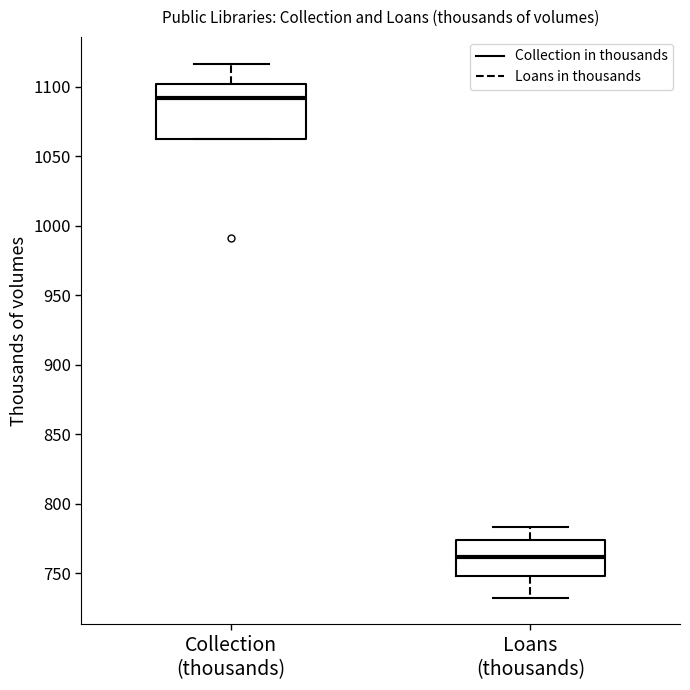

Reading left to right, transcribe this box plot: for each box, give where its median line is, the range the box spans, and where its two whiskers end, as read against the y-axis. The values are not printed on the chart, so give them approximately, as read against the axis.

Collection (thousands): median 1090, box 1065 to 1100, whiskers 1065 to 1115
Loans (thousands): median 760, box 750 to 775, whiskers 730 to 785